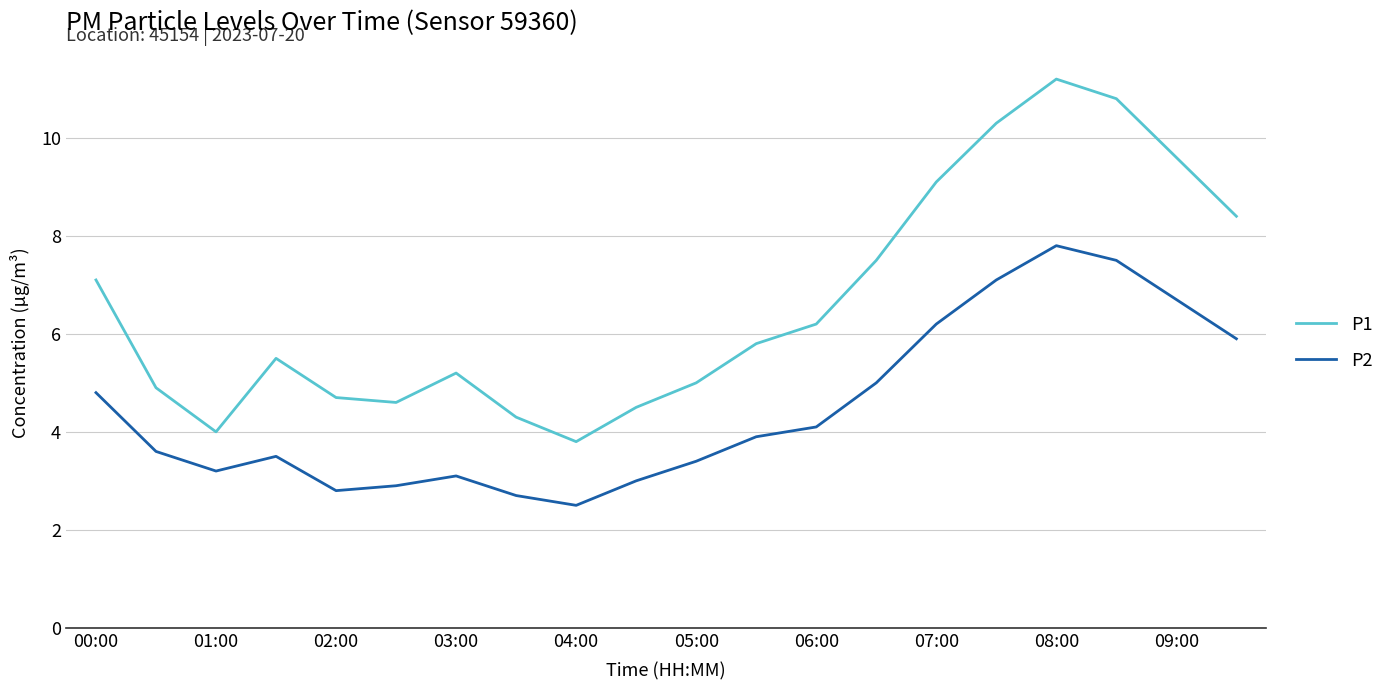

Which series has the largest total across all categories?

P1